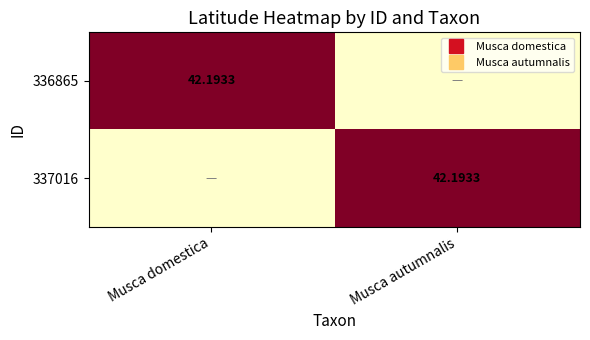

At which label does 336865 first exceed 42?

Musca domestica